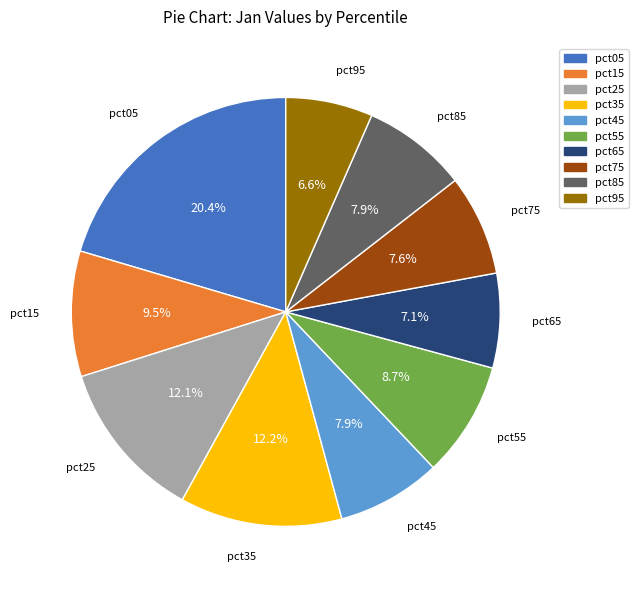

Which category has the biggest portion of the pie?

pct05